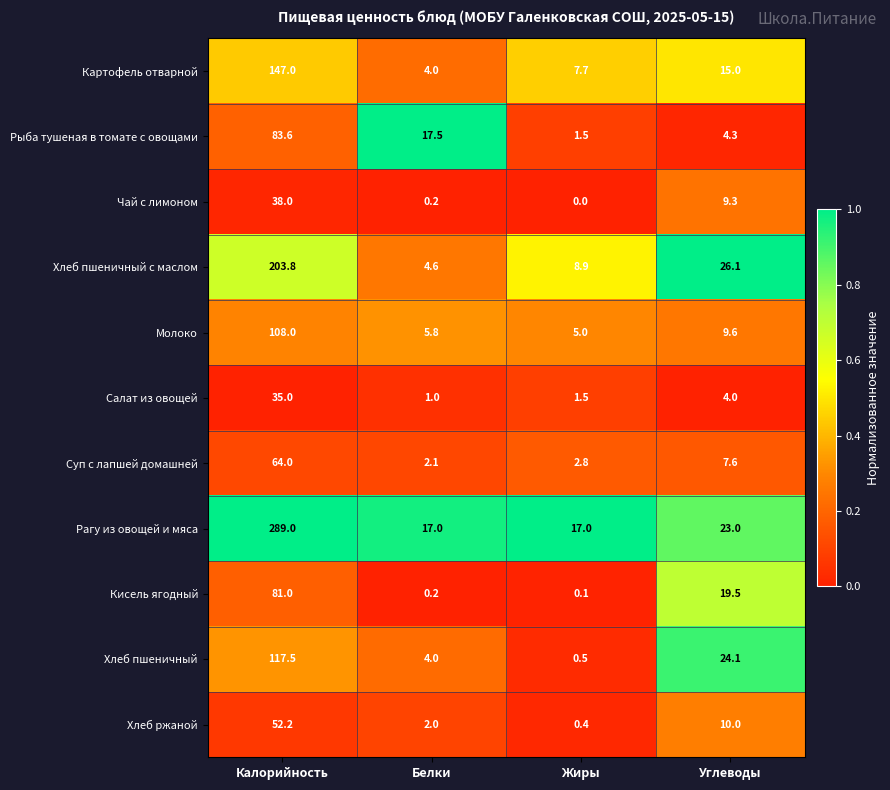

What is the sum of all Хлеб пшеничный values?

146.1